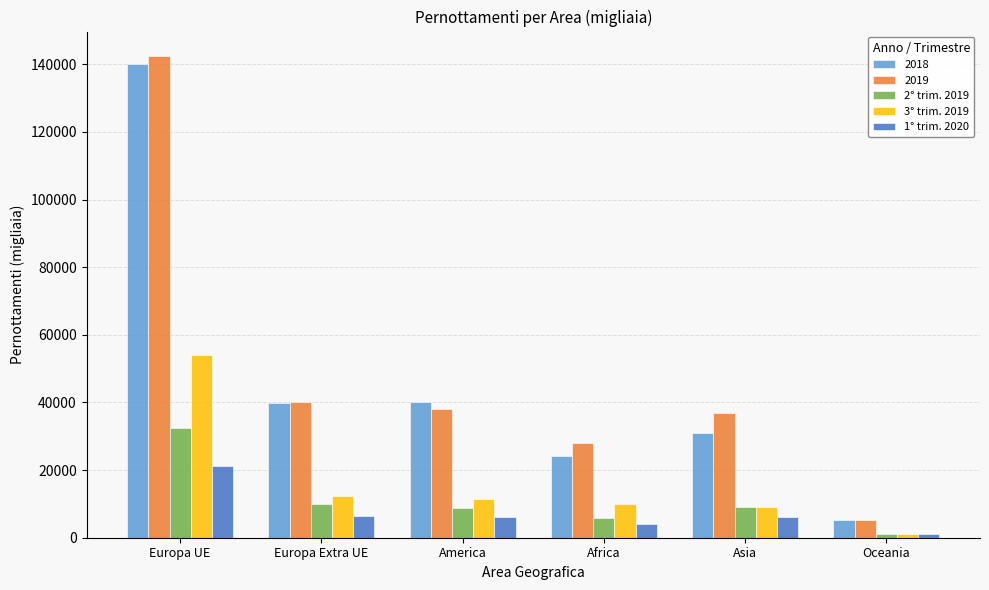

What position from the left is America?

3